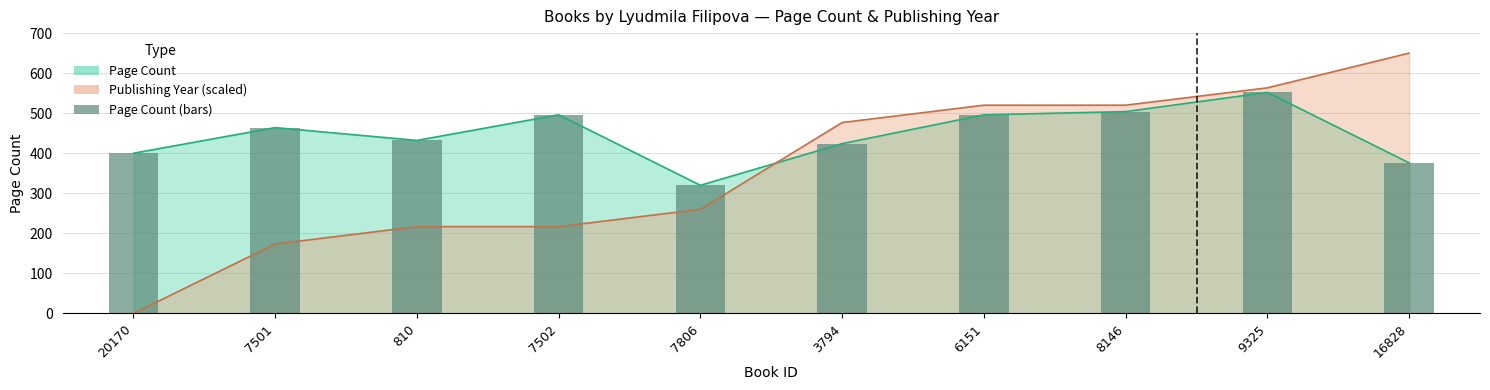

Approximately how many times larger is the value at 7806 compared to 810?

0.7